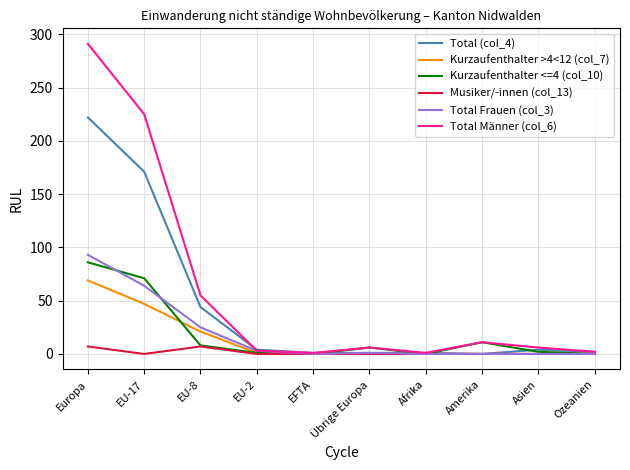

What is the spread (max minus min) of values at EU-8?

48